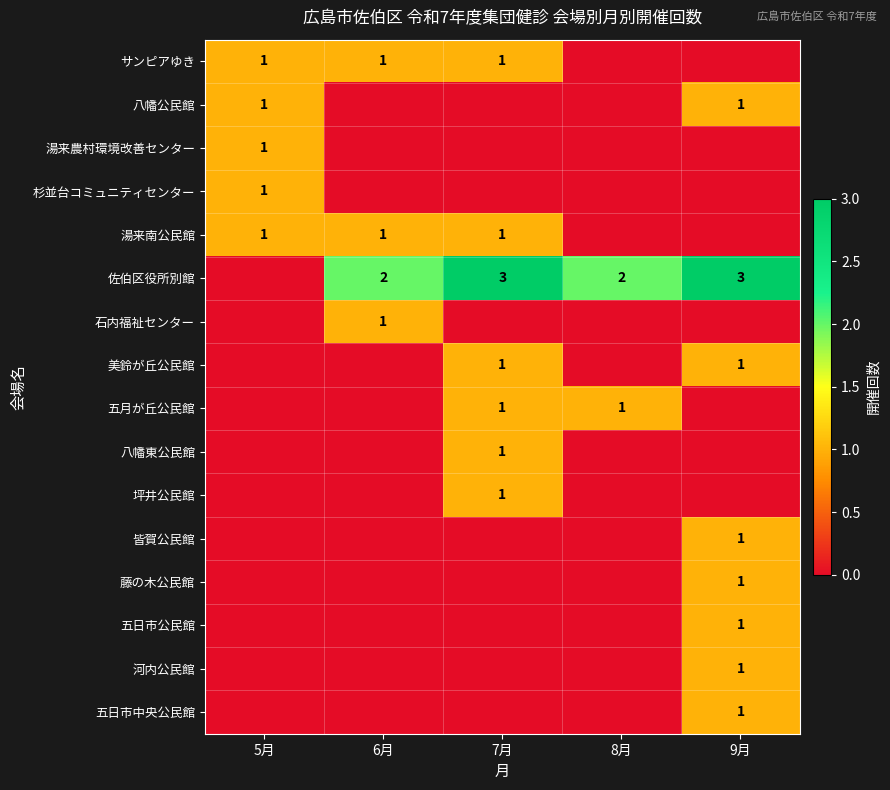

Is it true that サンピアゆき equals 1 at 6月?

True